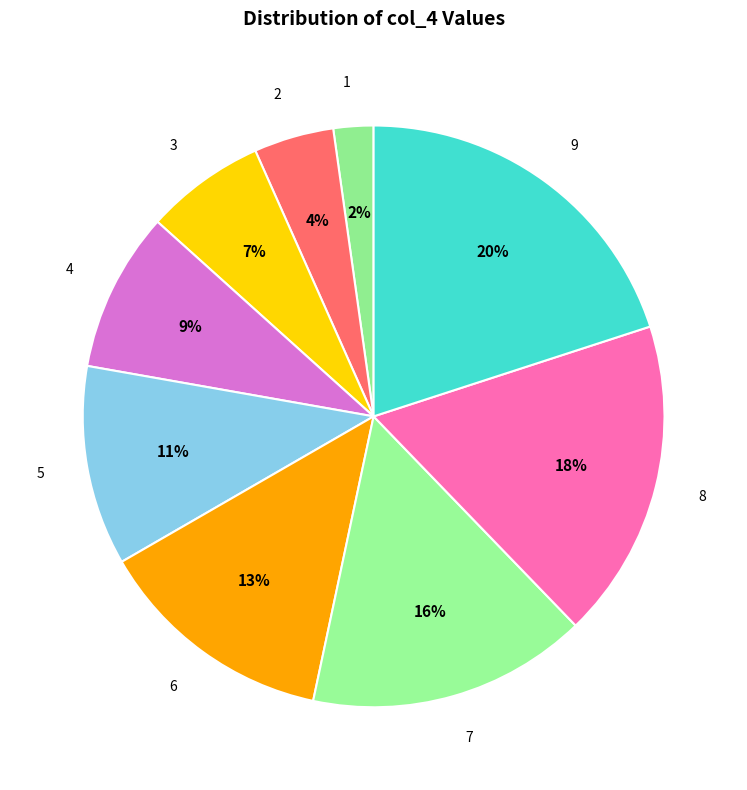

Between 8 and 9, which is larger?

9